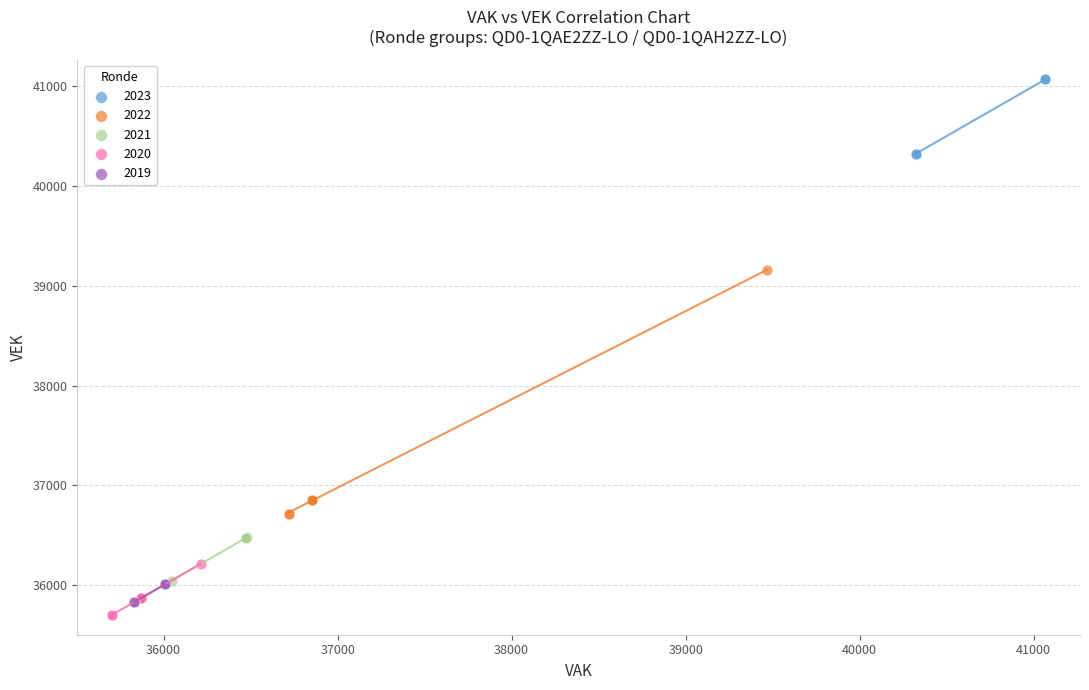

What are all the series names shown in the legend?

2023, 2022, 2021, 2020, 2019